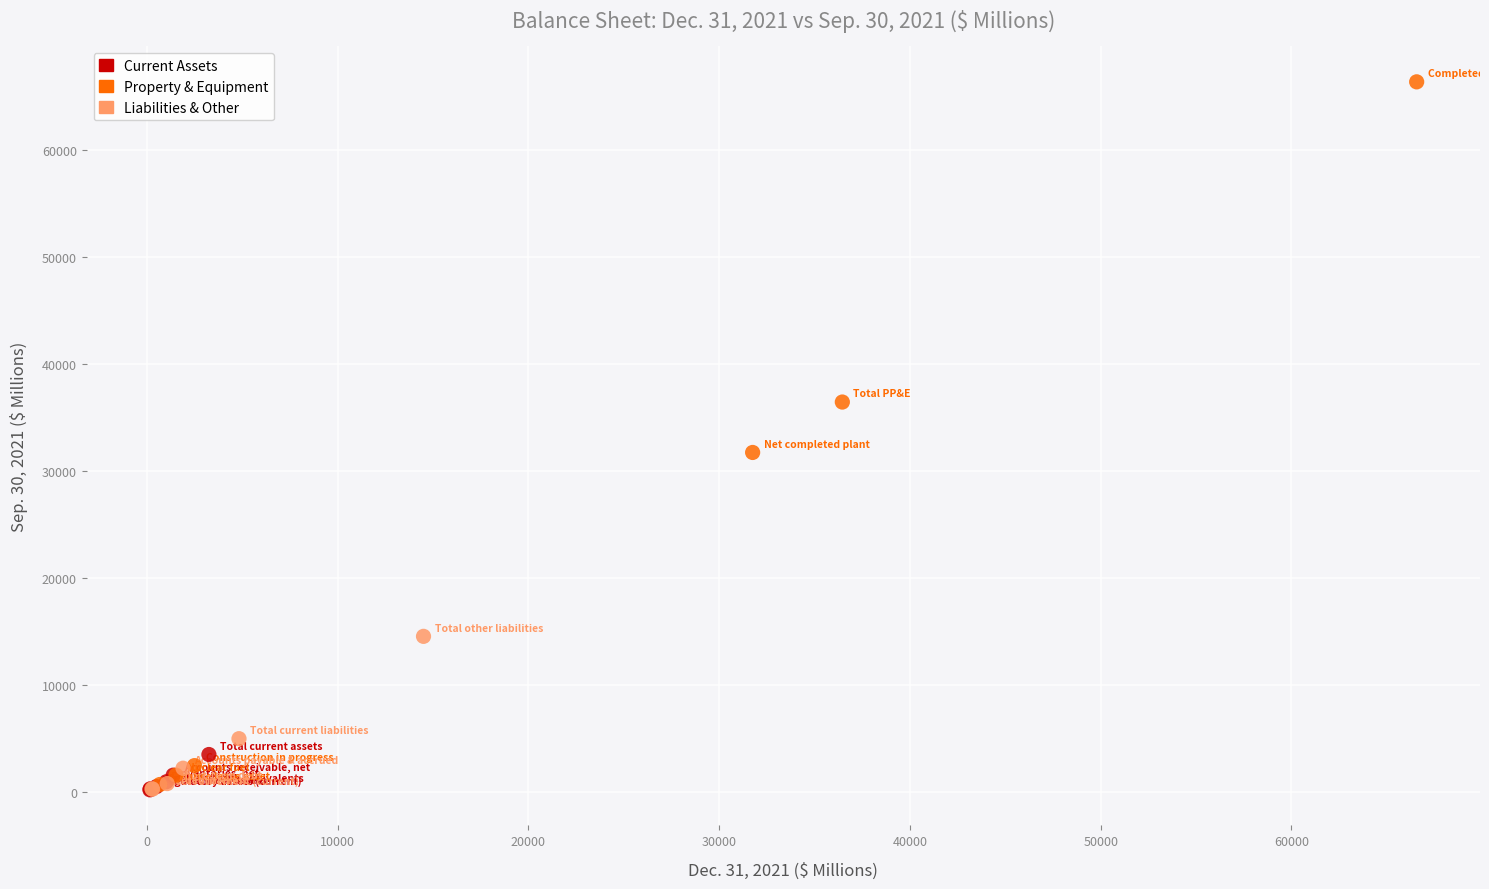

Which series reaches the maximum Y coordinate?

Property & Equipment